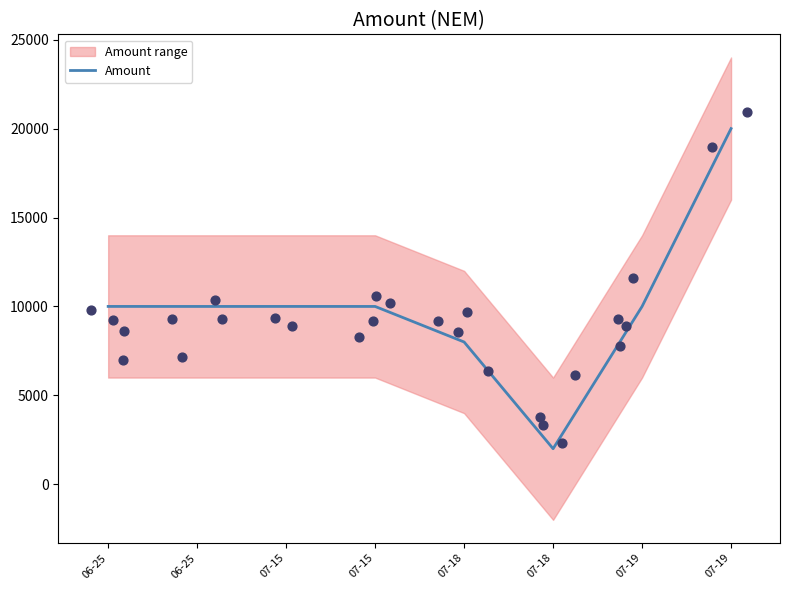

Between 07-15 and 07-19, which is larger?

07-19